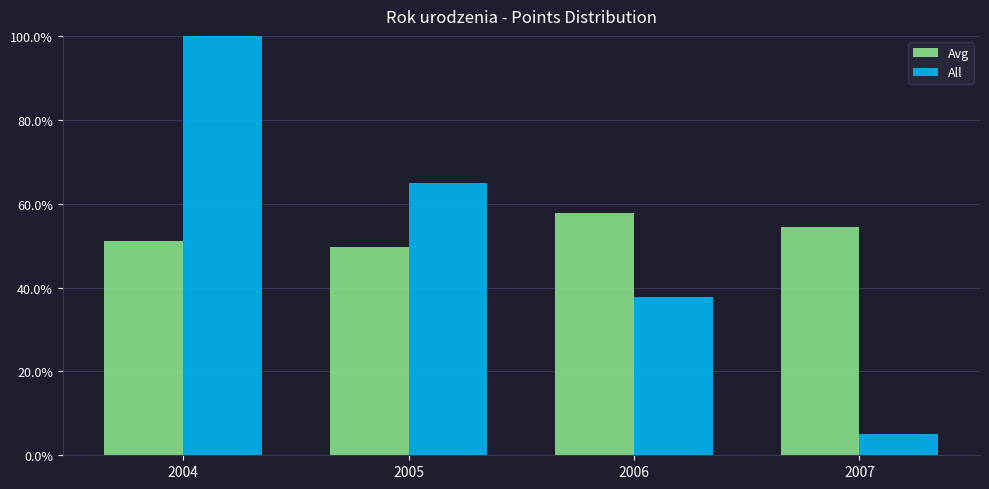

Rank the series by their average value, from lowest to highest.

All, Avg